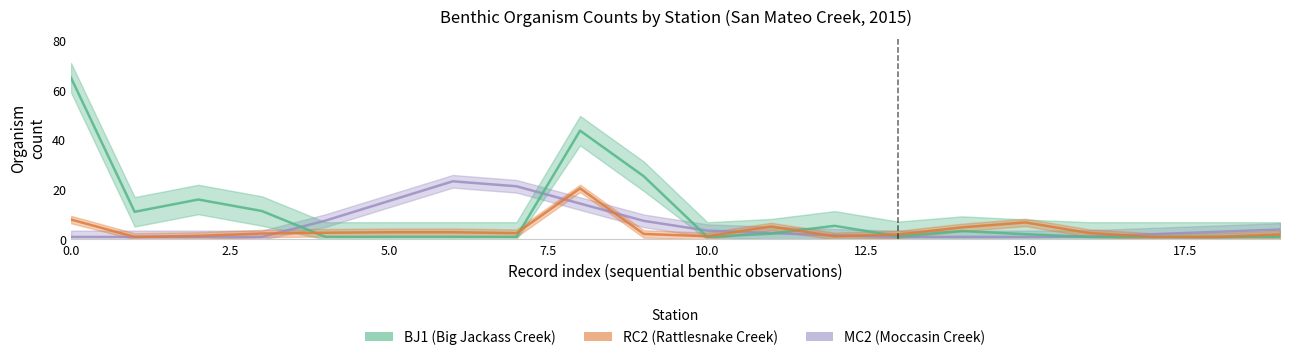

What value does the RC2 (Rattlesnake Creek) series have at 13?

2.0